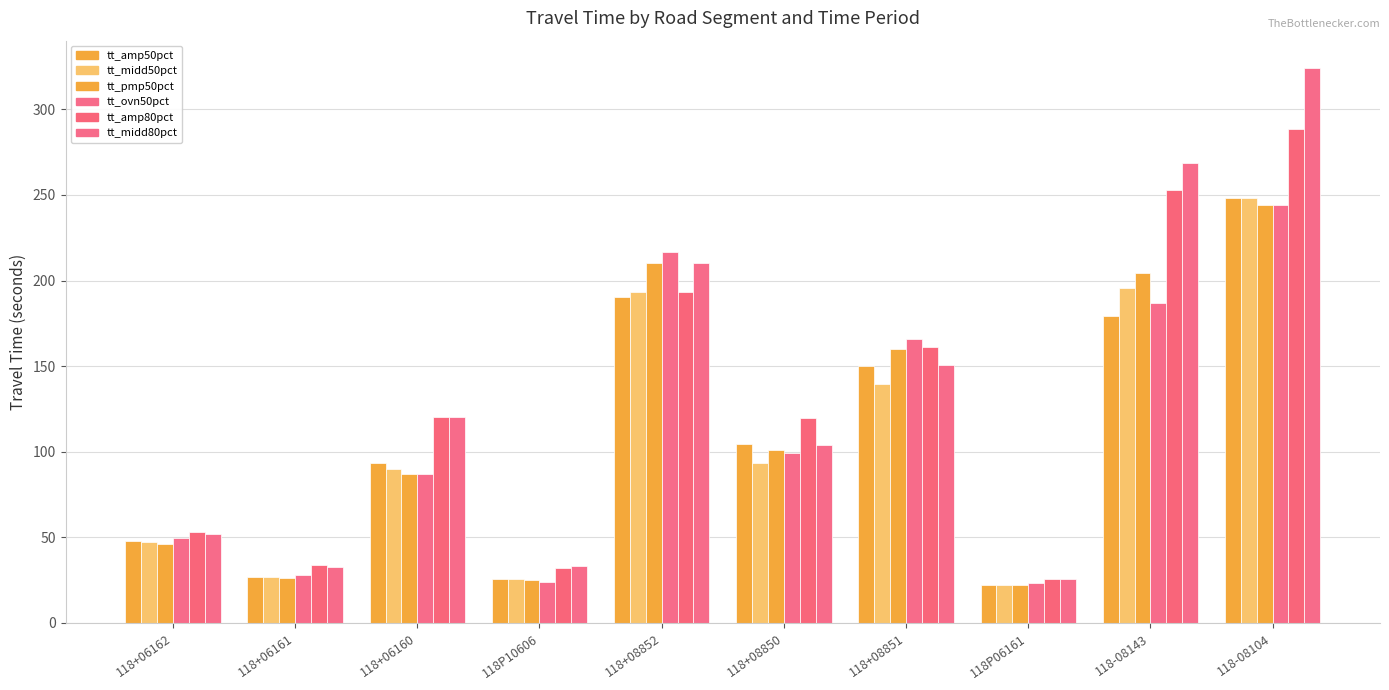

What is the average value of the tt_ovn50pct series?

112.5